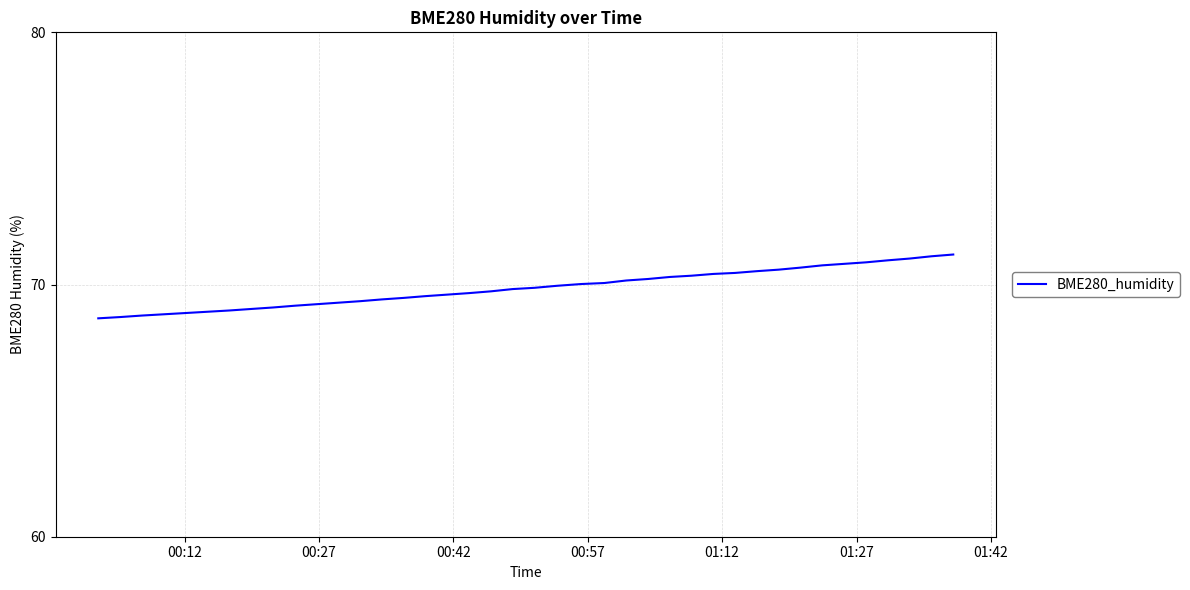

What is the maximum value shown in the chart?

71.2